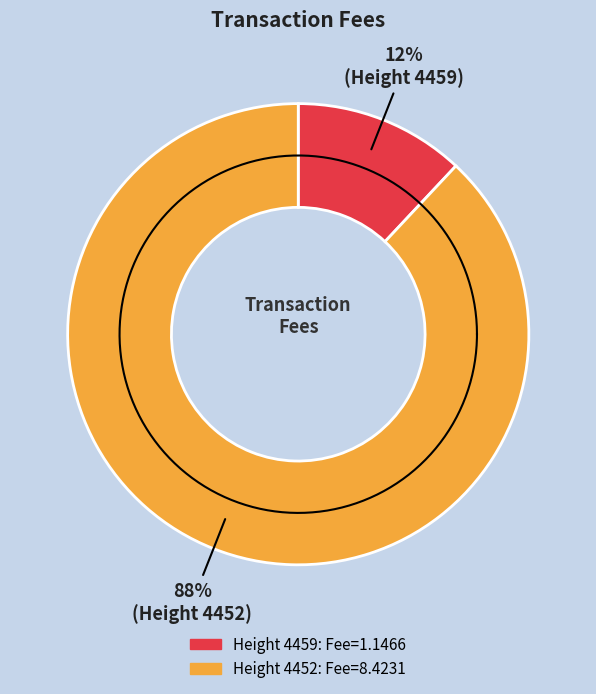

Which has a higher value, 4459 or 4452?

4452